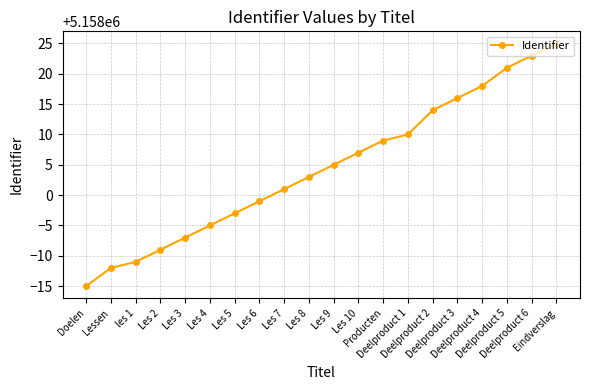

Rank the categories by value from lowest to highest.

Doelen, Lessen, les 1, Les 2, Les 3, Les 4, Les 5, Les 6, Les 7, Les 8, Les 9, Les 10, Producten, Deelproduct 1, Deelproduct 2, Deelproduct 3, Deelproduct 4, Deelproduct 5, Deelproduct 6, Eindverslag